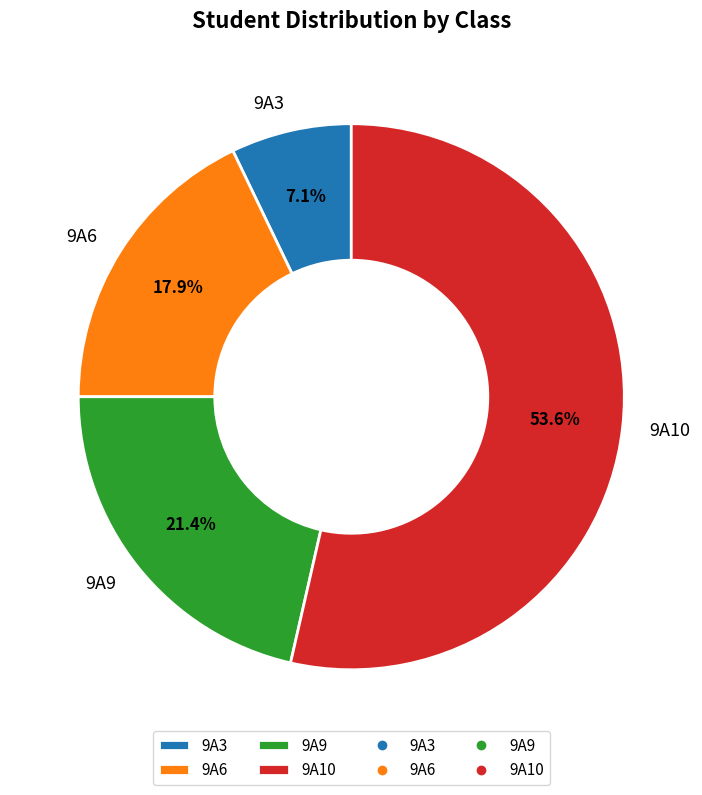

Which has a higher value, 9A9 or 9A6?

9A9